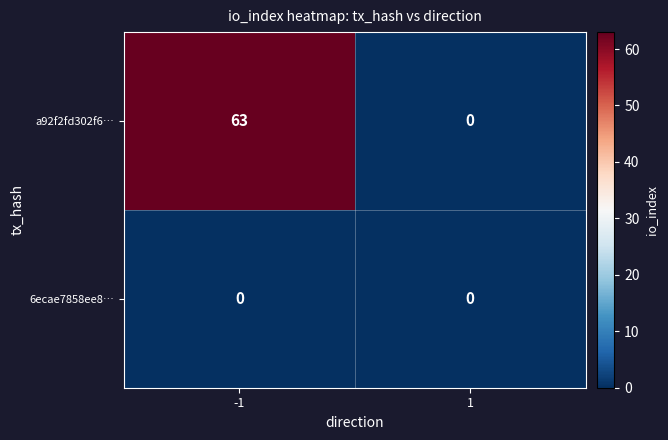

At which category is the sum across all series the highest?

-1